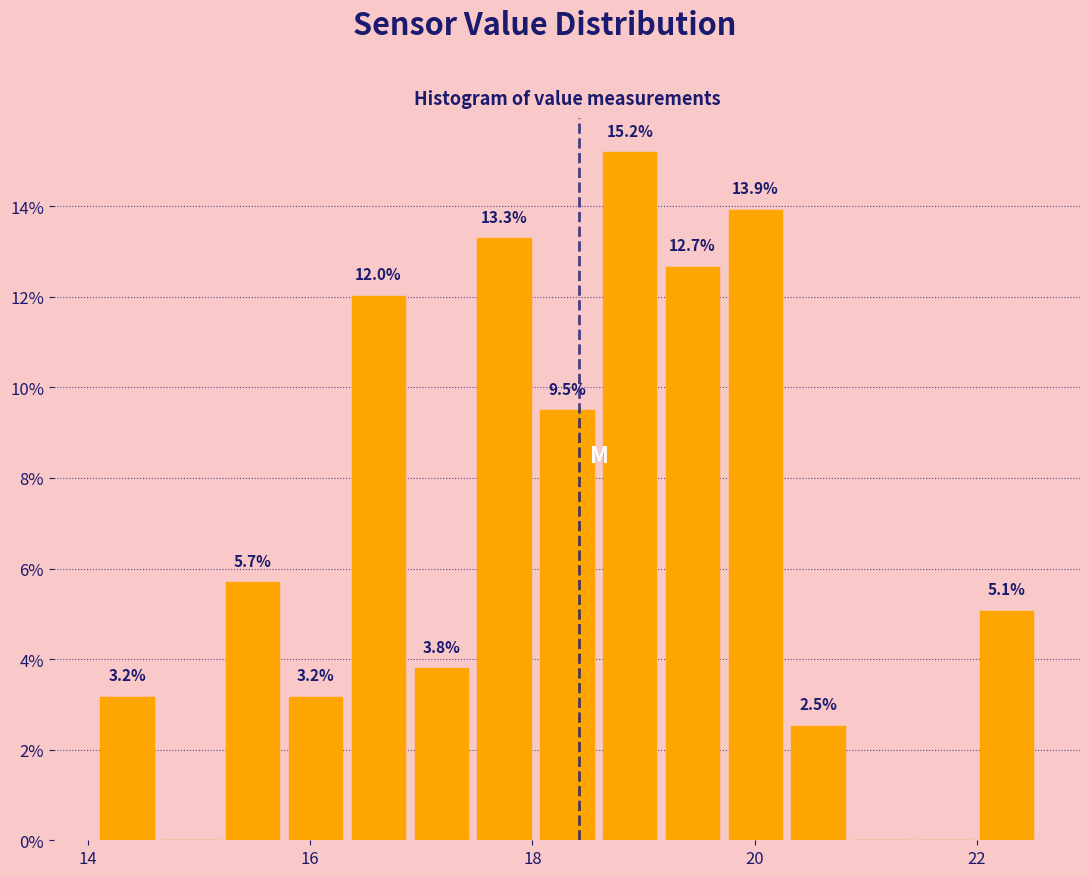

Read against the x-axis, roughly where is the centre of the tallest bar?

18.8